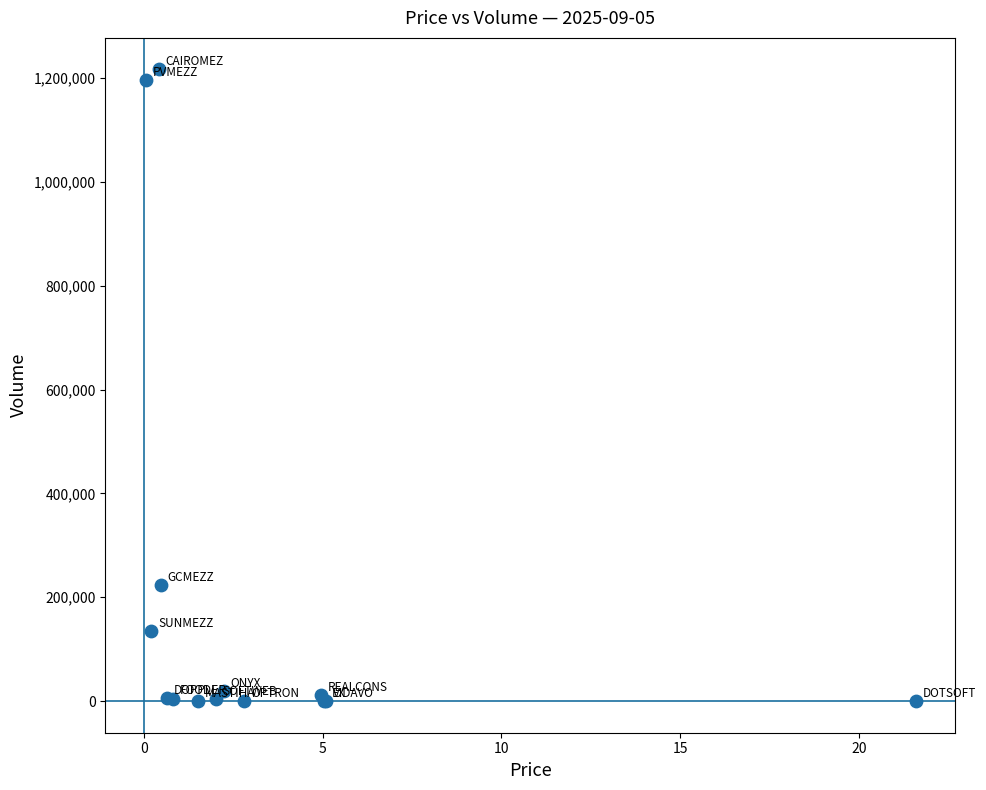

What Y value in the scatter plot is closest to 608200?

223843